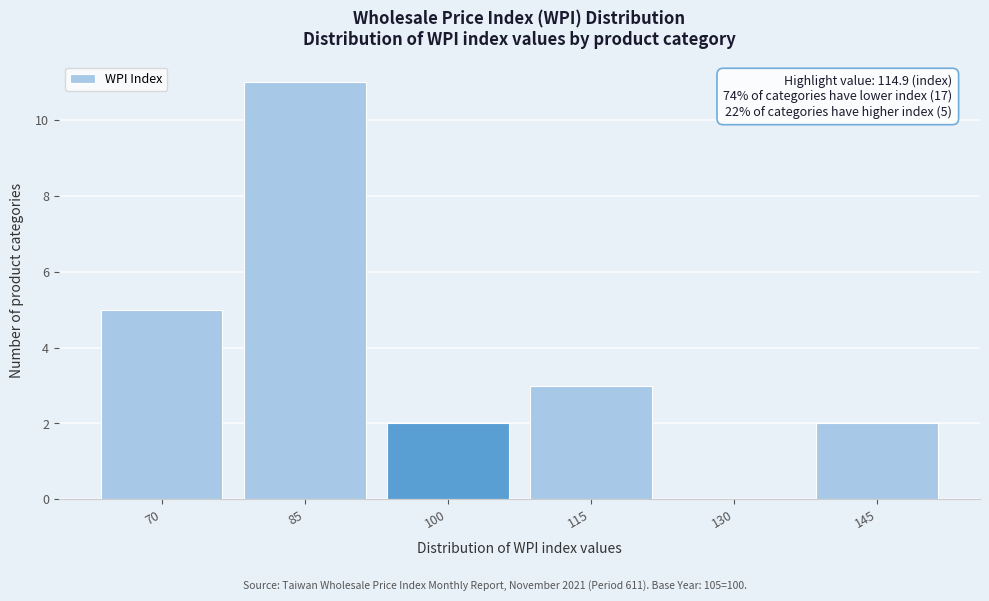

Reading left to right, extract all data points from this chart.

70=5	85=11	100=2	115=3	130=0	145=2